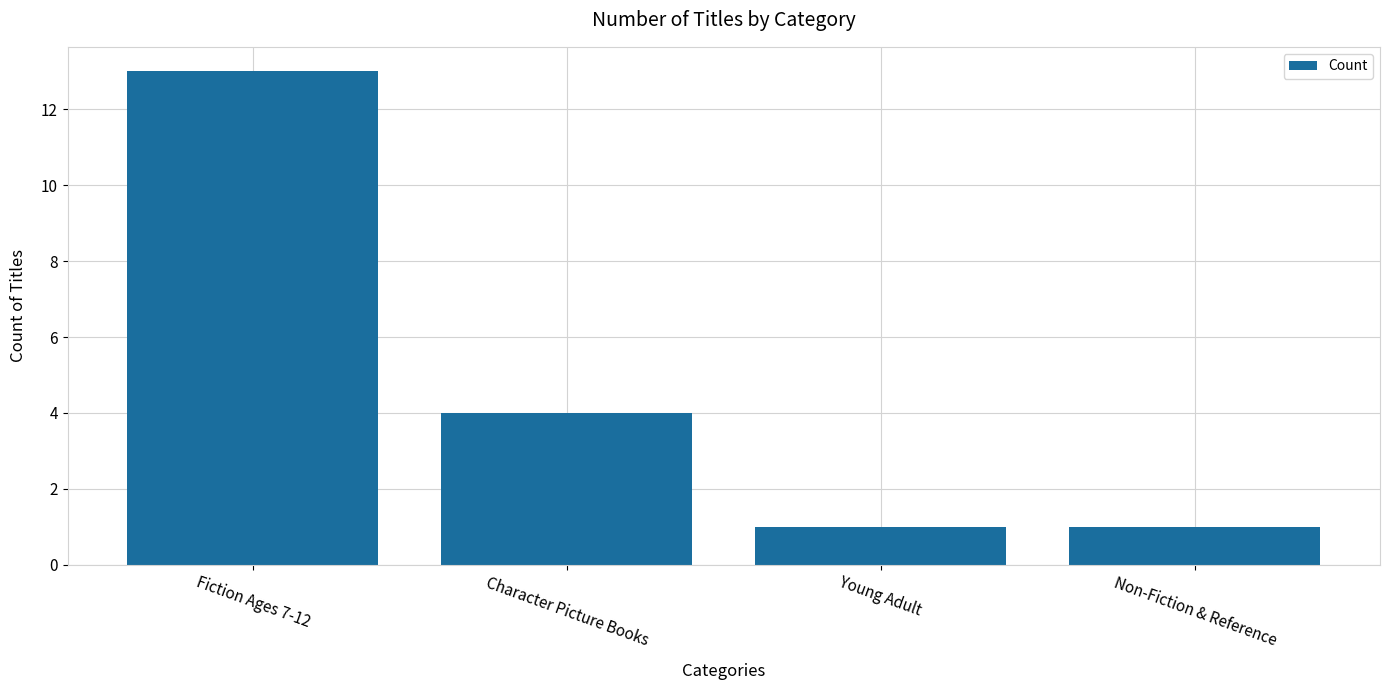

The chart shows a value of 6 at Fiction Ages 7-12. True or false?

False